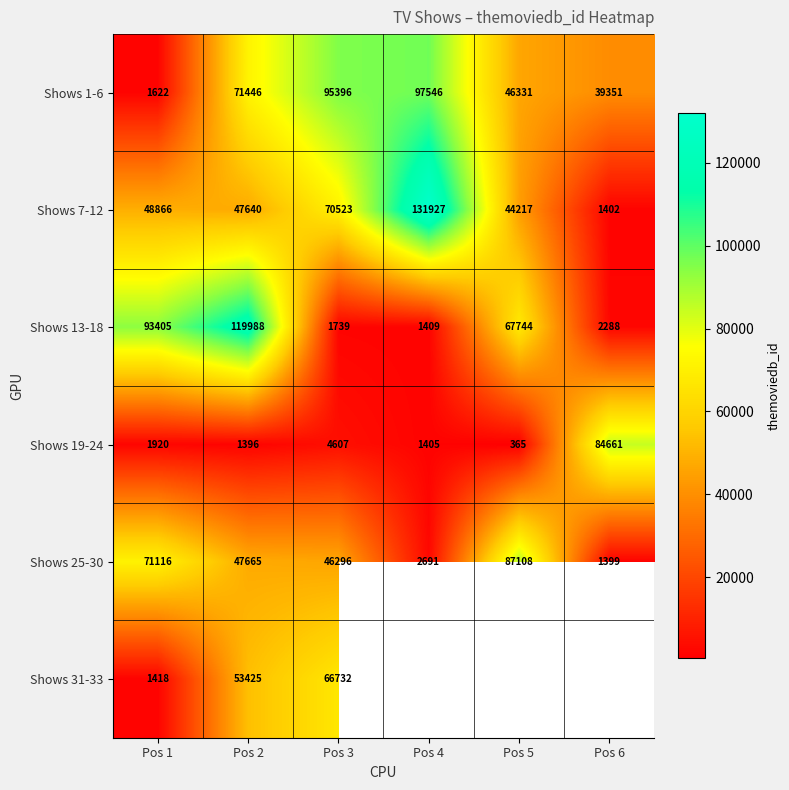

Rank the categories by Shows 13-18 value from lowest to highest.

Pos 4, Pos 3, Pos 6, Pos 5, Pos 1, Pos 2